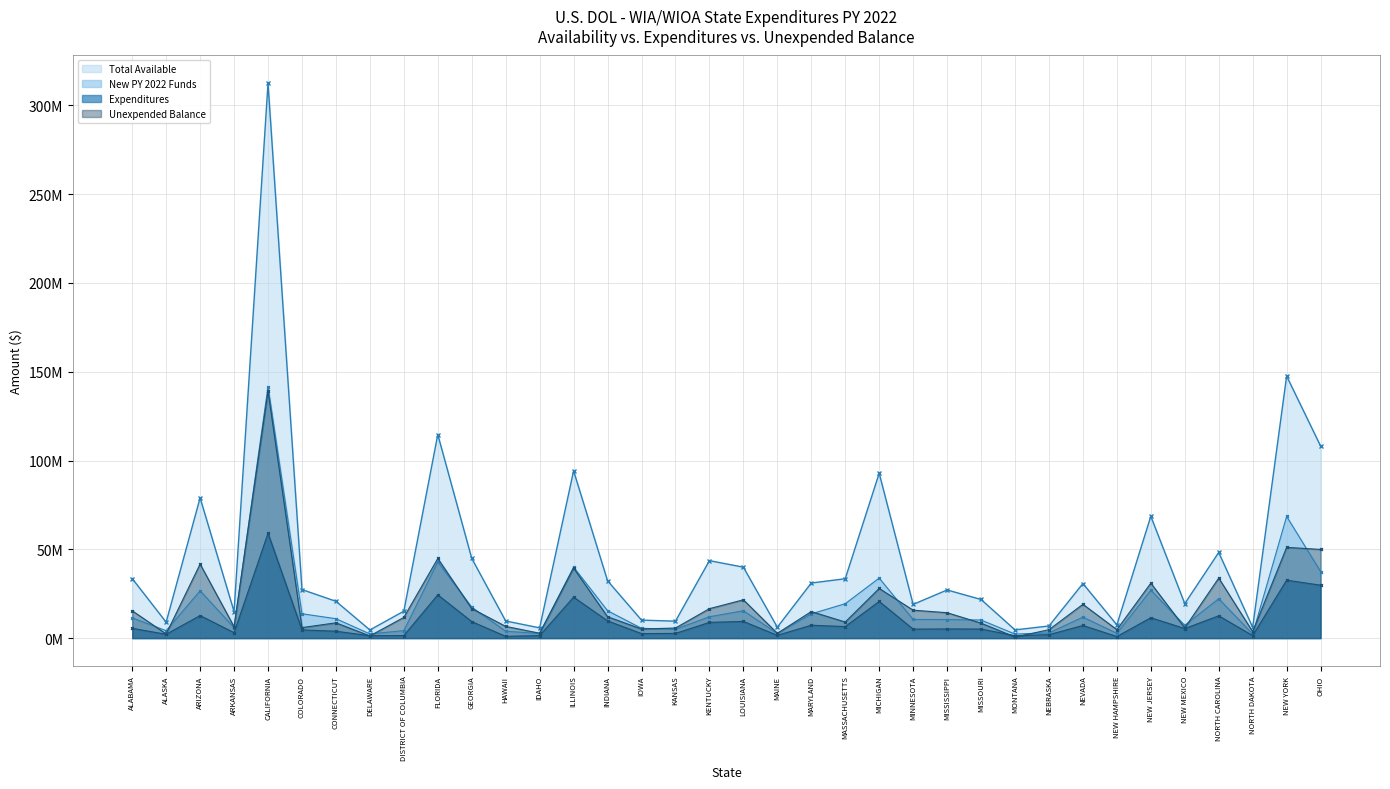

Which series has the largest total across all categories?

Total Available